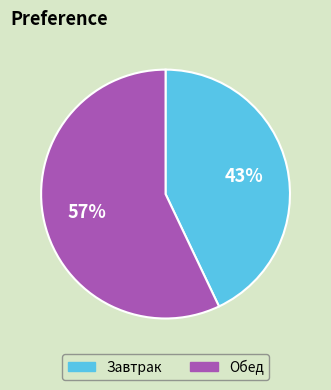

Approximately how many times larger is the value at Обед compared to Завтрак?

1.3